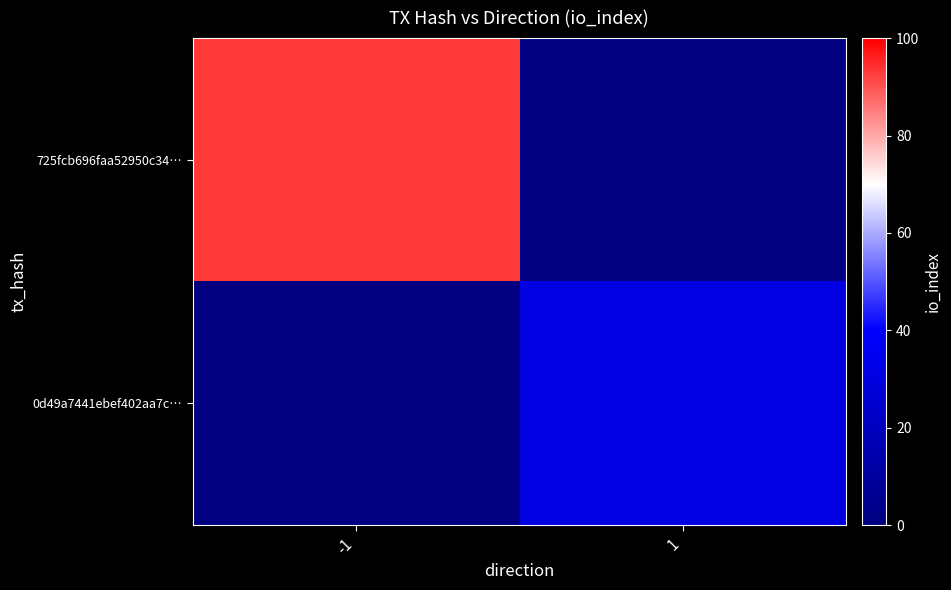

List the series in order of their peak value, lowest first.

0d49a7441ebef402aa7c…, 725fcb696faa52950c34…